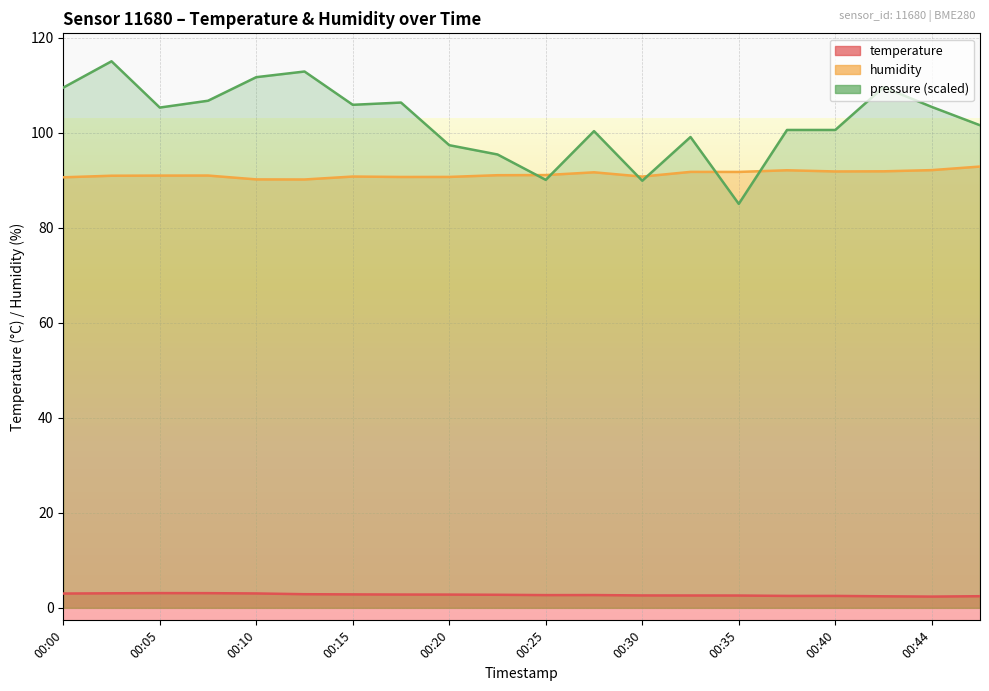

Which series has the largest total across all categories?

pressure